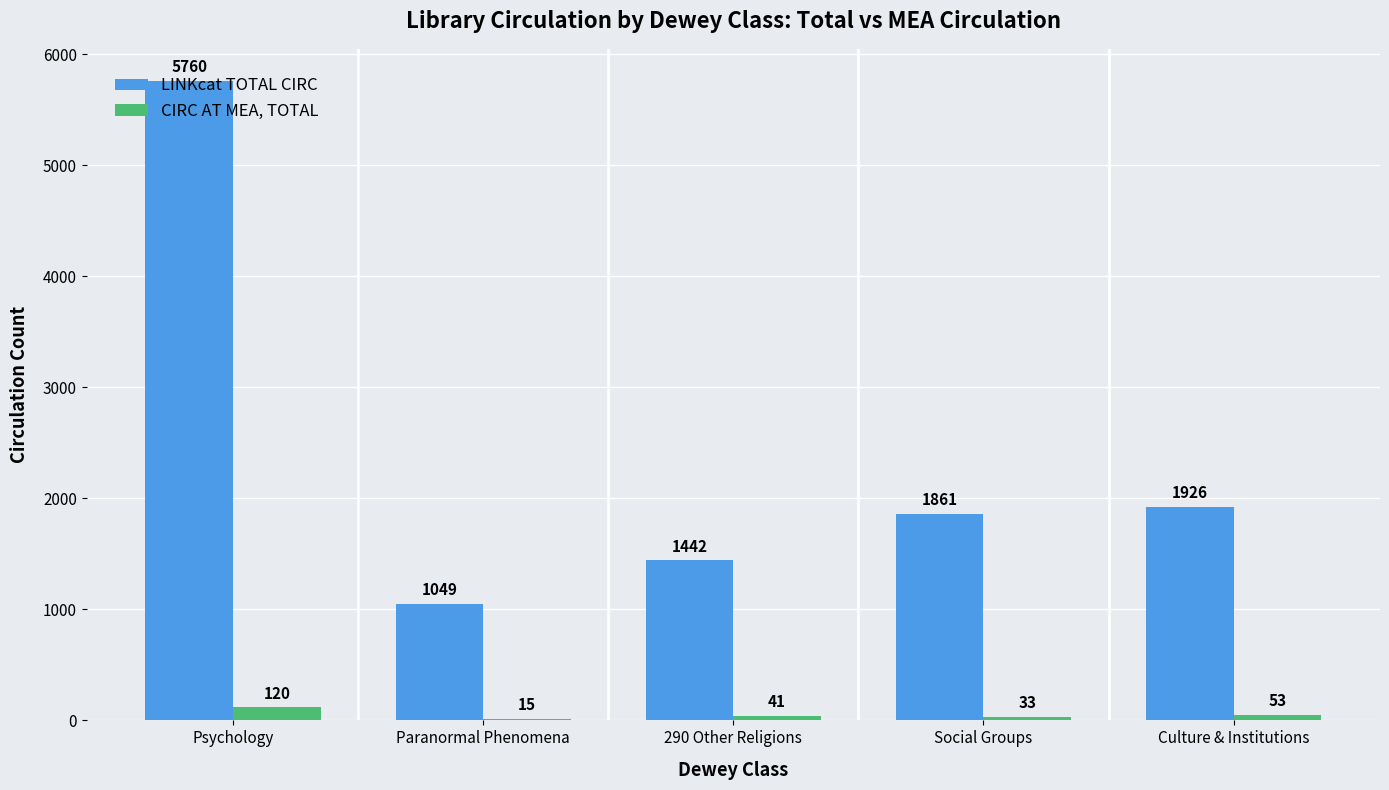

At which label is LINKcat TOTAL CIRC closest to 3404?

Culture & Institutions